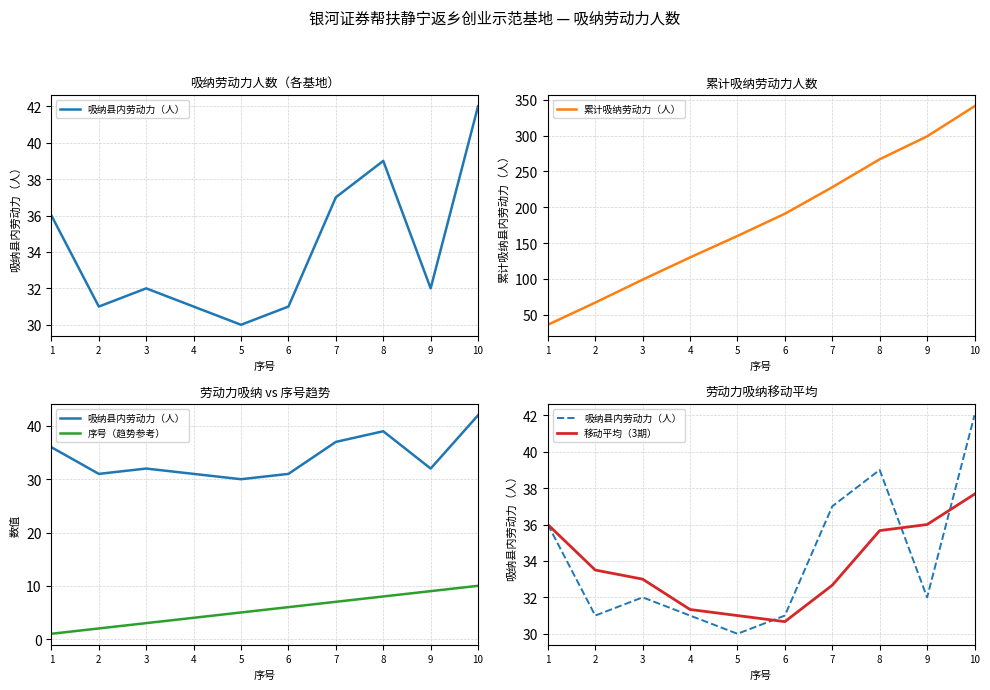

Reading left to right, extract all data points from this chart.

吸纳县内劳动力（人）: 1=36.0	2=31.0	3=32.0	4=31.0	5=30.0	6=31.0	7=37.0	8=39.0	9=32.0	10=42.0
累计吸纳劳动力（人）: 1=36.0	2=67.0	3=99.0	4=130.0	5=160.0	6=191.0	7=228.0	8=267.0	9=299.0	10=341.0
序号（趋势参考）: 1=1.0	2=2.0	3=3.0	4=4.0	5=5.0	6=6.0	7=7.0	8=8.0	9=9.0	10=10.0
移动平均（3期）: 1=36.0	2=33.5	3=33.0	4=31.3	5=31.0	6=30.7	7=32.7	8=35.7	9=36.0	10=37.7